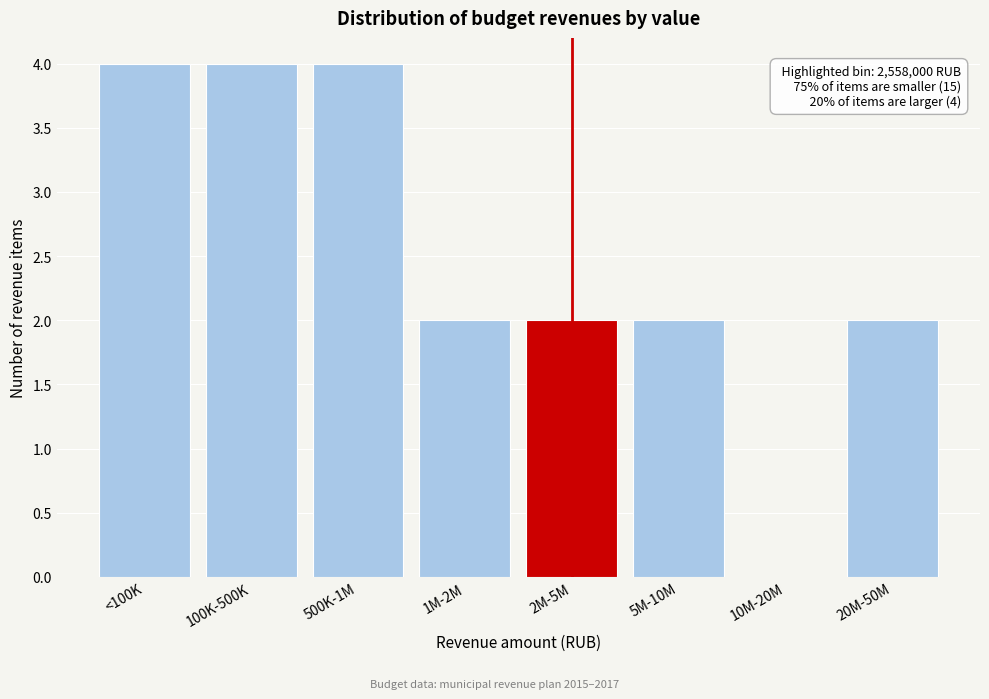

Approximately how many times larger is the value at 5M-10M compared to 20M-50M?

1.0